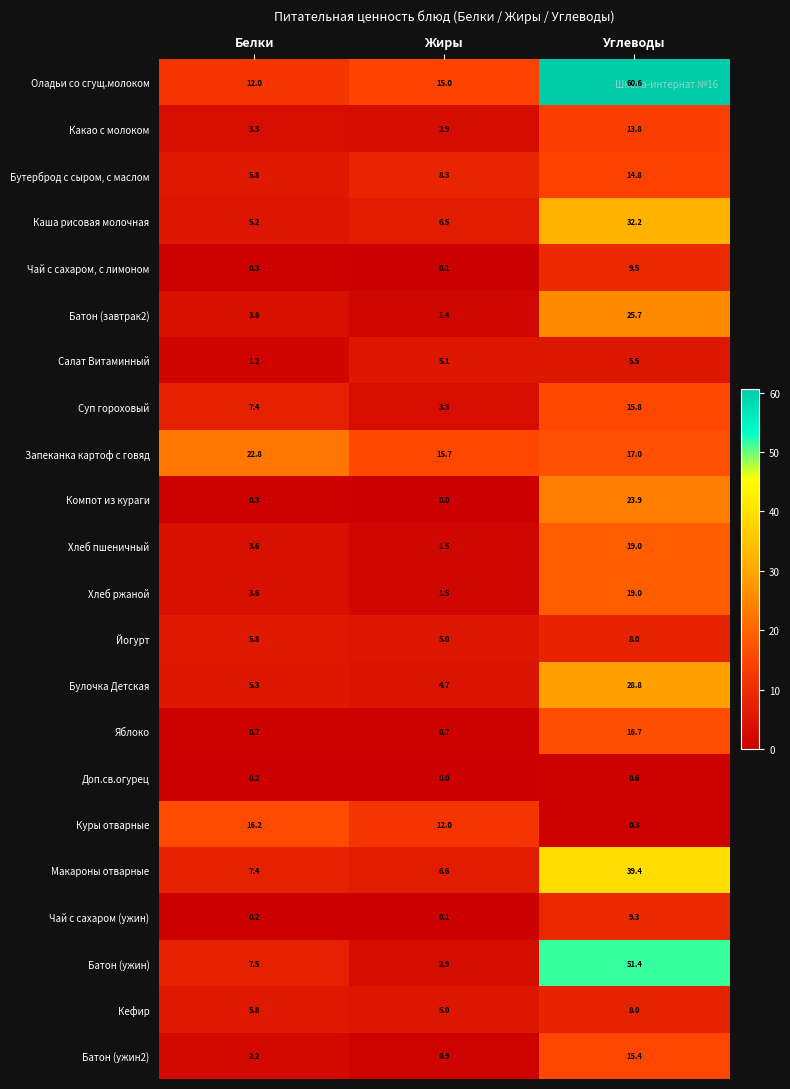

At which category is the sum across all series the highest?

Углеводы